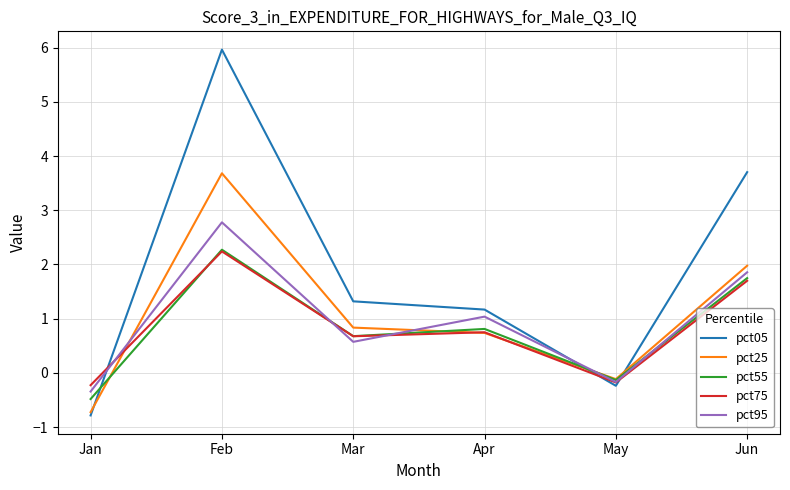

Is this an area chart (filled region under the line)?

No